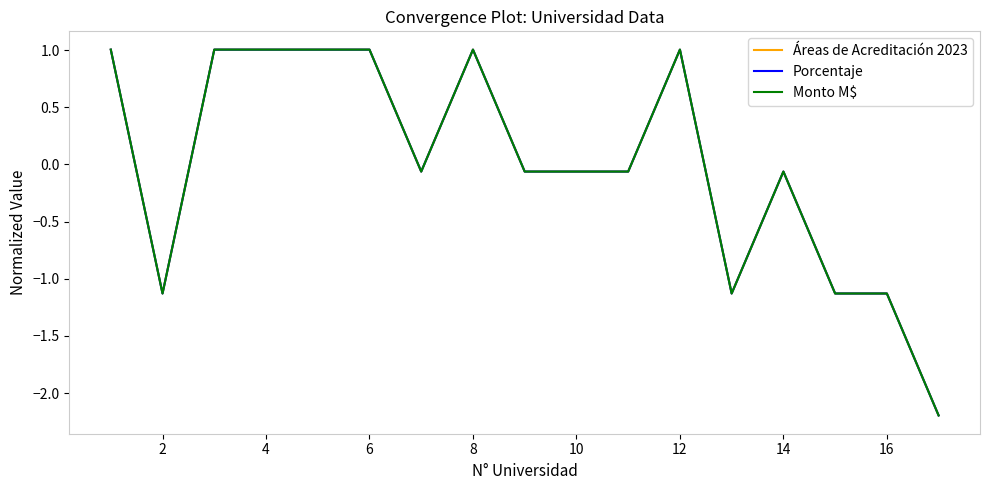

Which series ends up on top after the final intersection of Monto M$ and Áreas de Acreditación 2023?

Áreas de Acreditación 2023